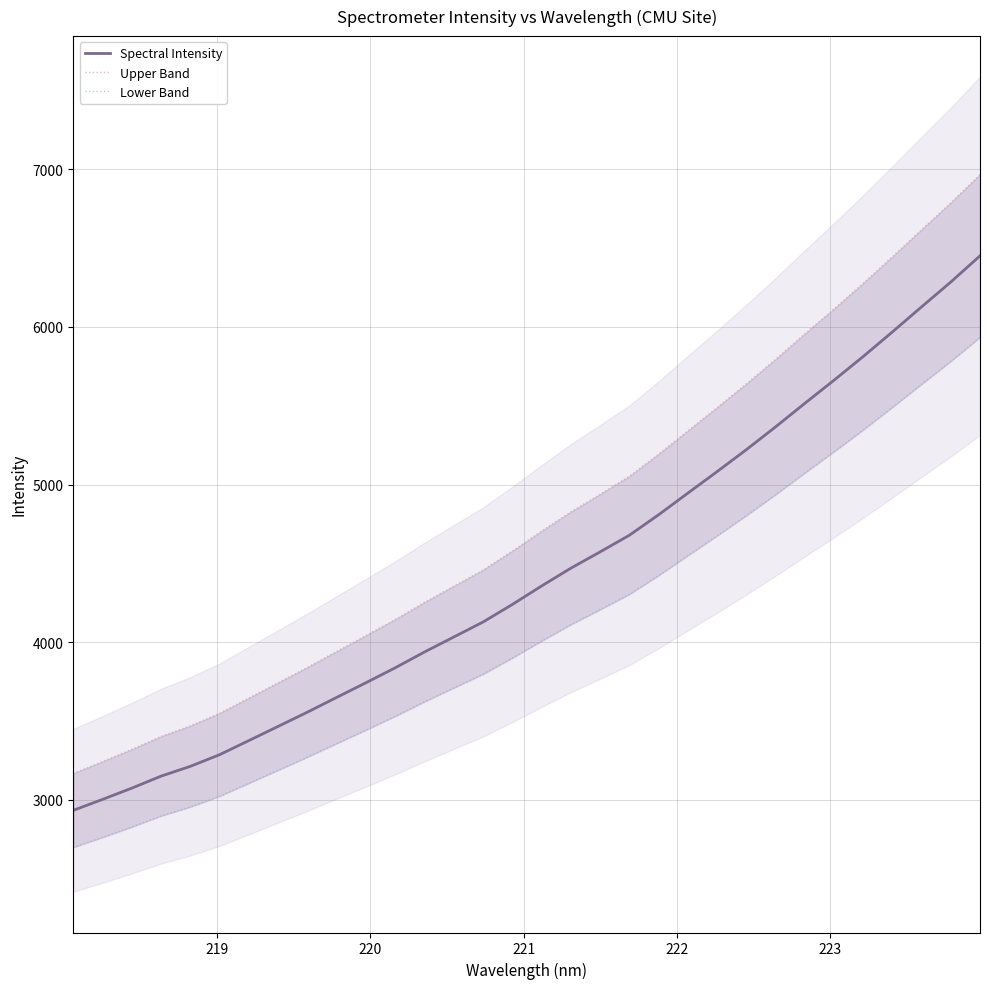

True or false: Lower Band has a value of 1128.4 at 219.

False